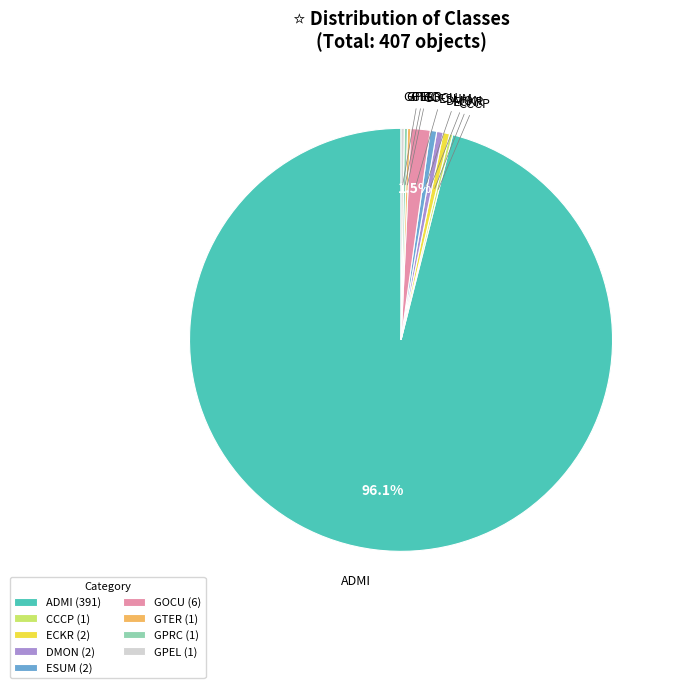

What is the ratio of the value at ESUM (2) to the value at DMON (2)?

1.0